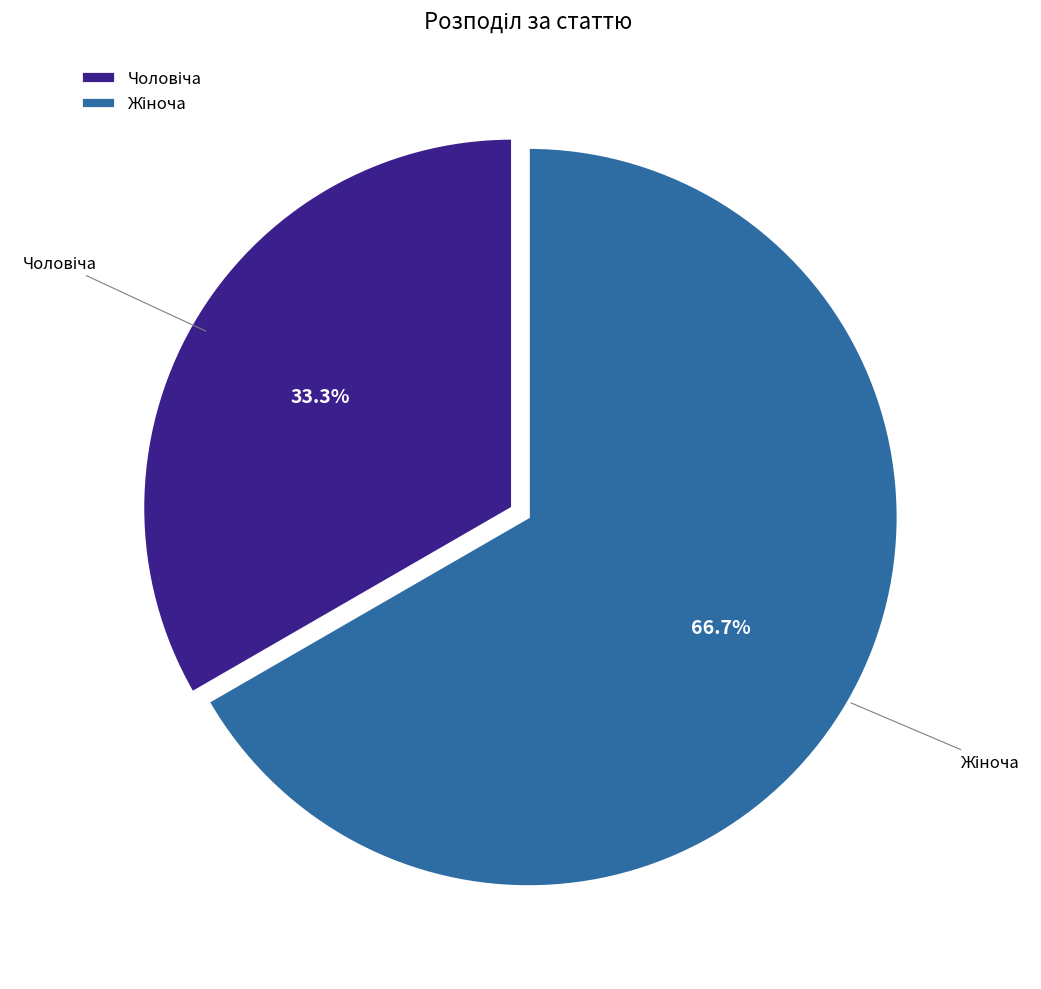

How many slices are in this pie chart?

2